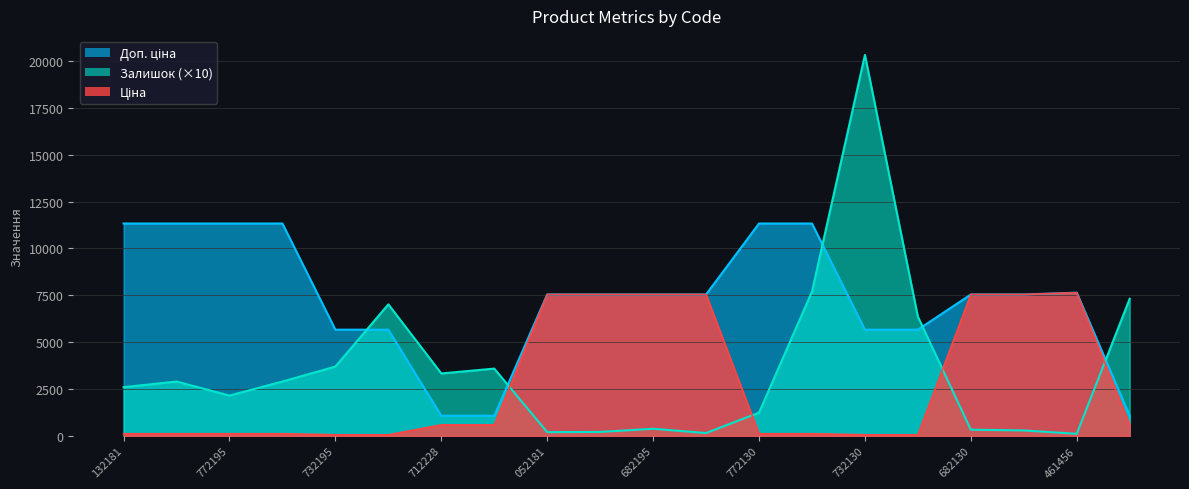

At which category does Залишок reach its first local peak?

247132180